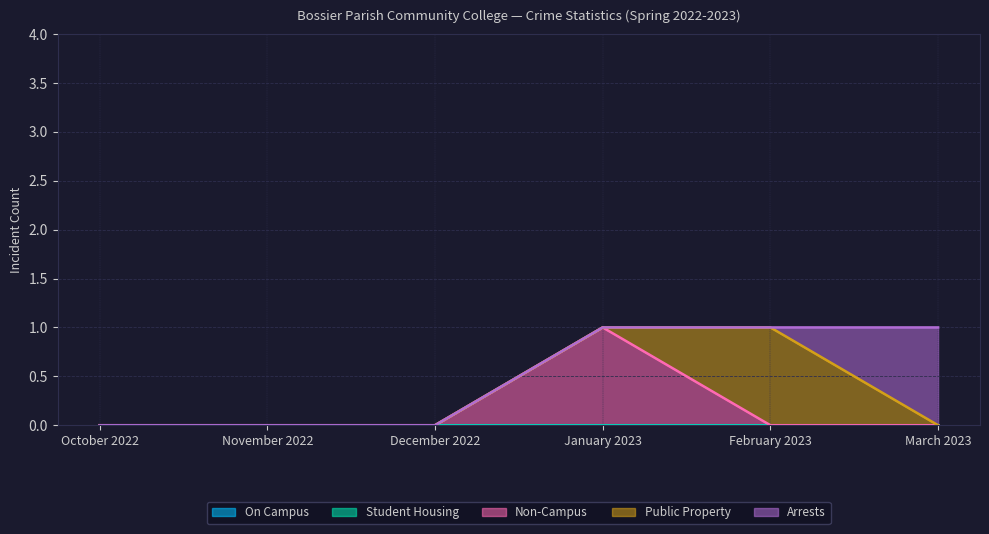

Does the chart display data point markers on the line(s)?

No